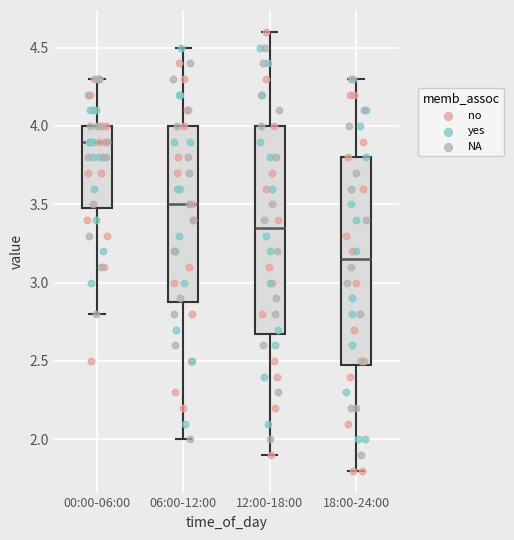

Where is the lower edge of the box for 06:00-12:00 on the y-axis? The values are not printed on the chart, so give them approximately, as read against the axis.

2.90